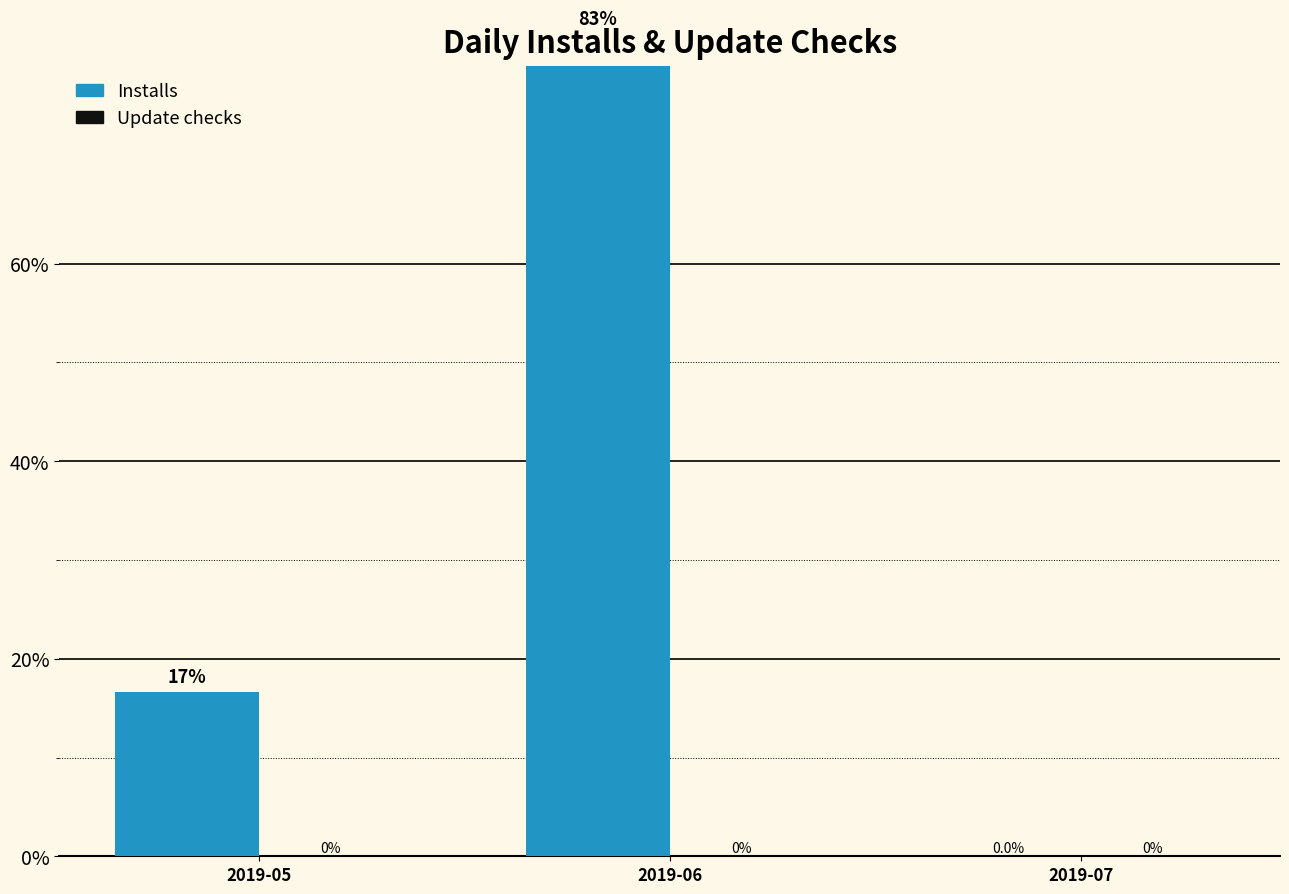

Between 2019-05 and 2019-06, which is larger?

2019-06